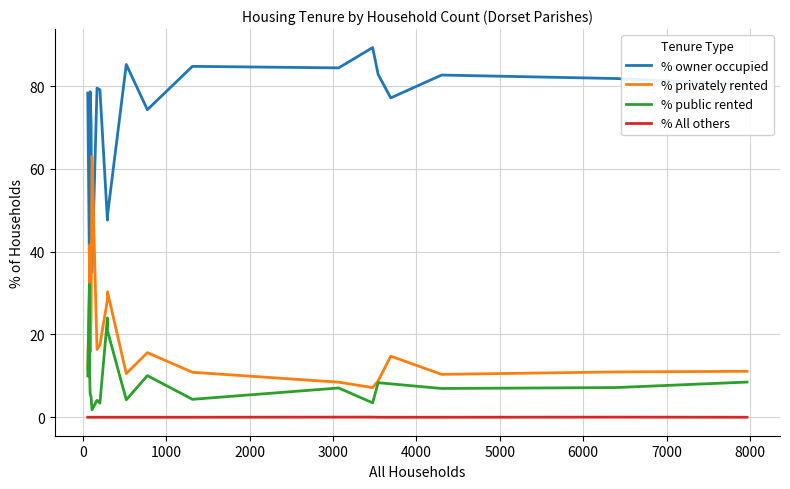

At how many categories does at least one series exceed 6?

20